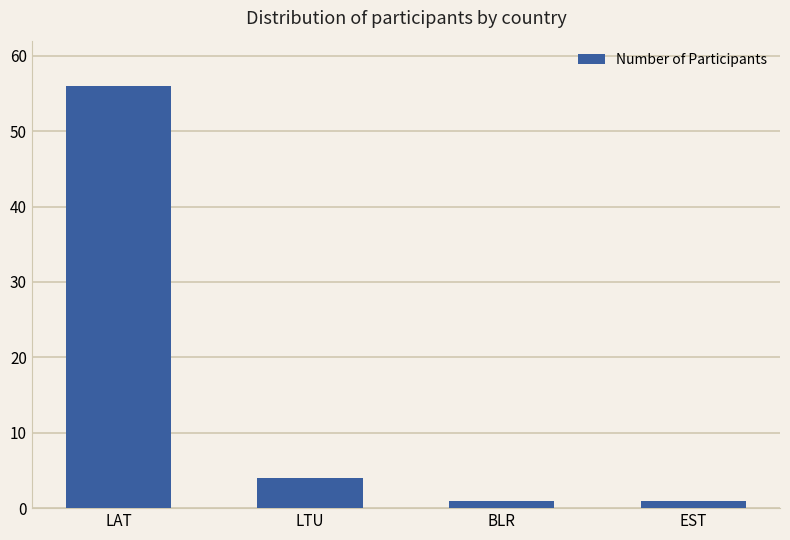

What is the label of the 3rd bar from the right?

LTU